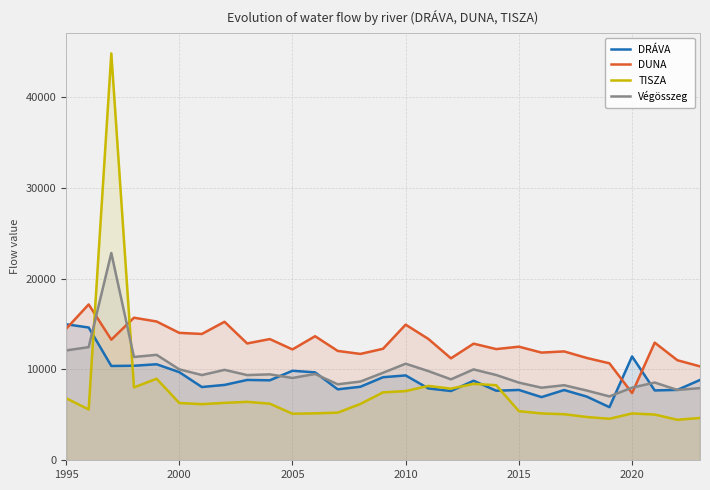

List the series in order of their peak value, lowest first.

DRÁVA, DUNA, Végösszeg, TISZA